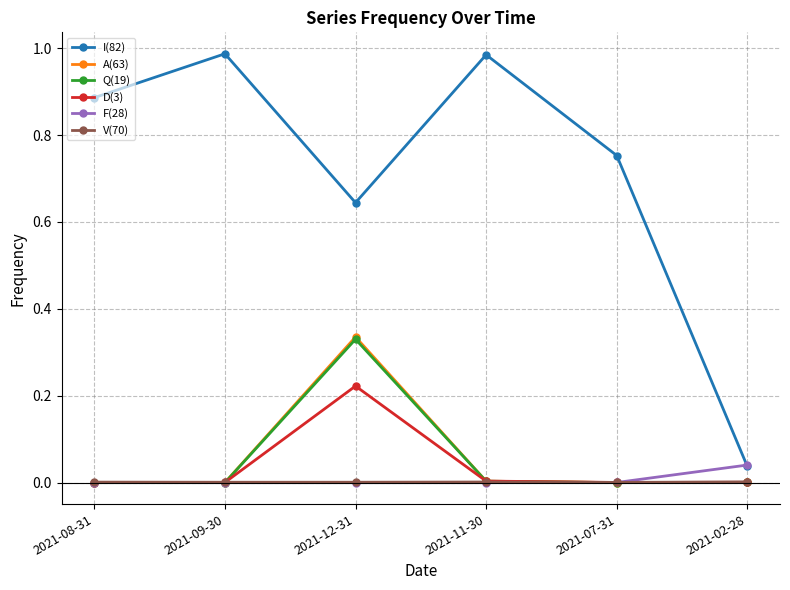

True or false: D(3) has more than 2 points higher than both neighbors.

False